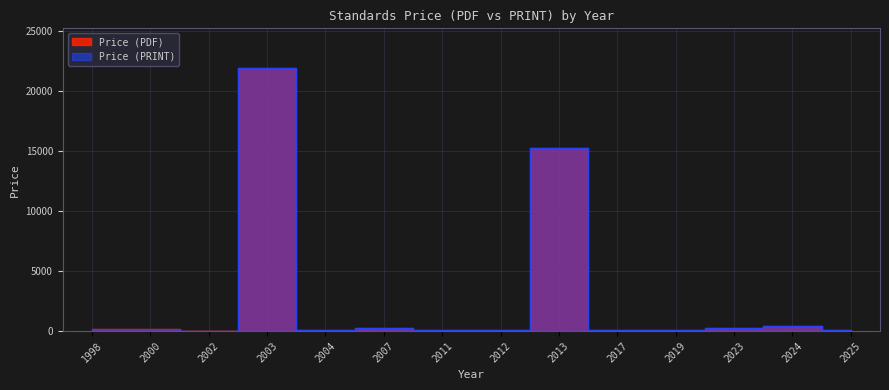

Where is Price (PDF) nearest to the value 10950?

2013